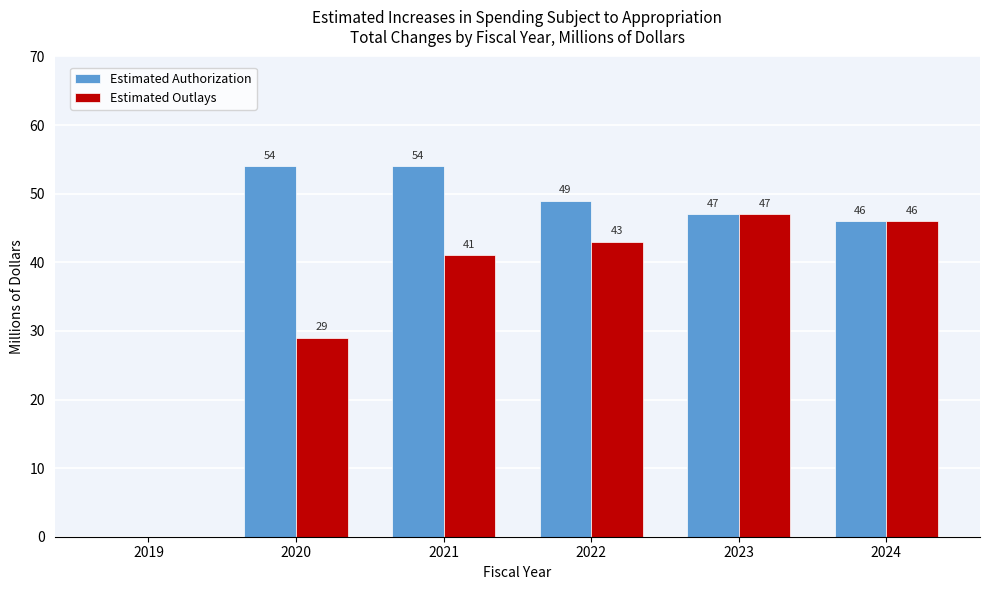

Reading right to left, what are all the values shown in this chart?

Estimated Authorization: 2024=46	2023=47	2022=49	2021=54	2020=54	2019=0
Estimated Outlays: 2024=46	2023=47	2022=43	2021=41	2020=29	2019=0